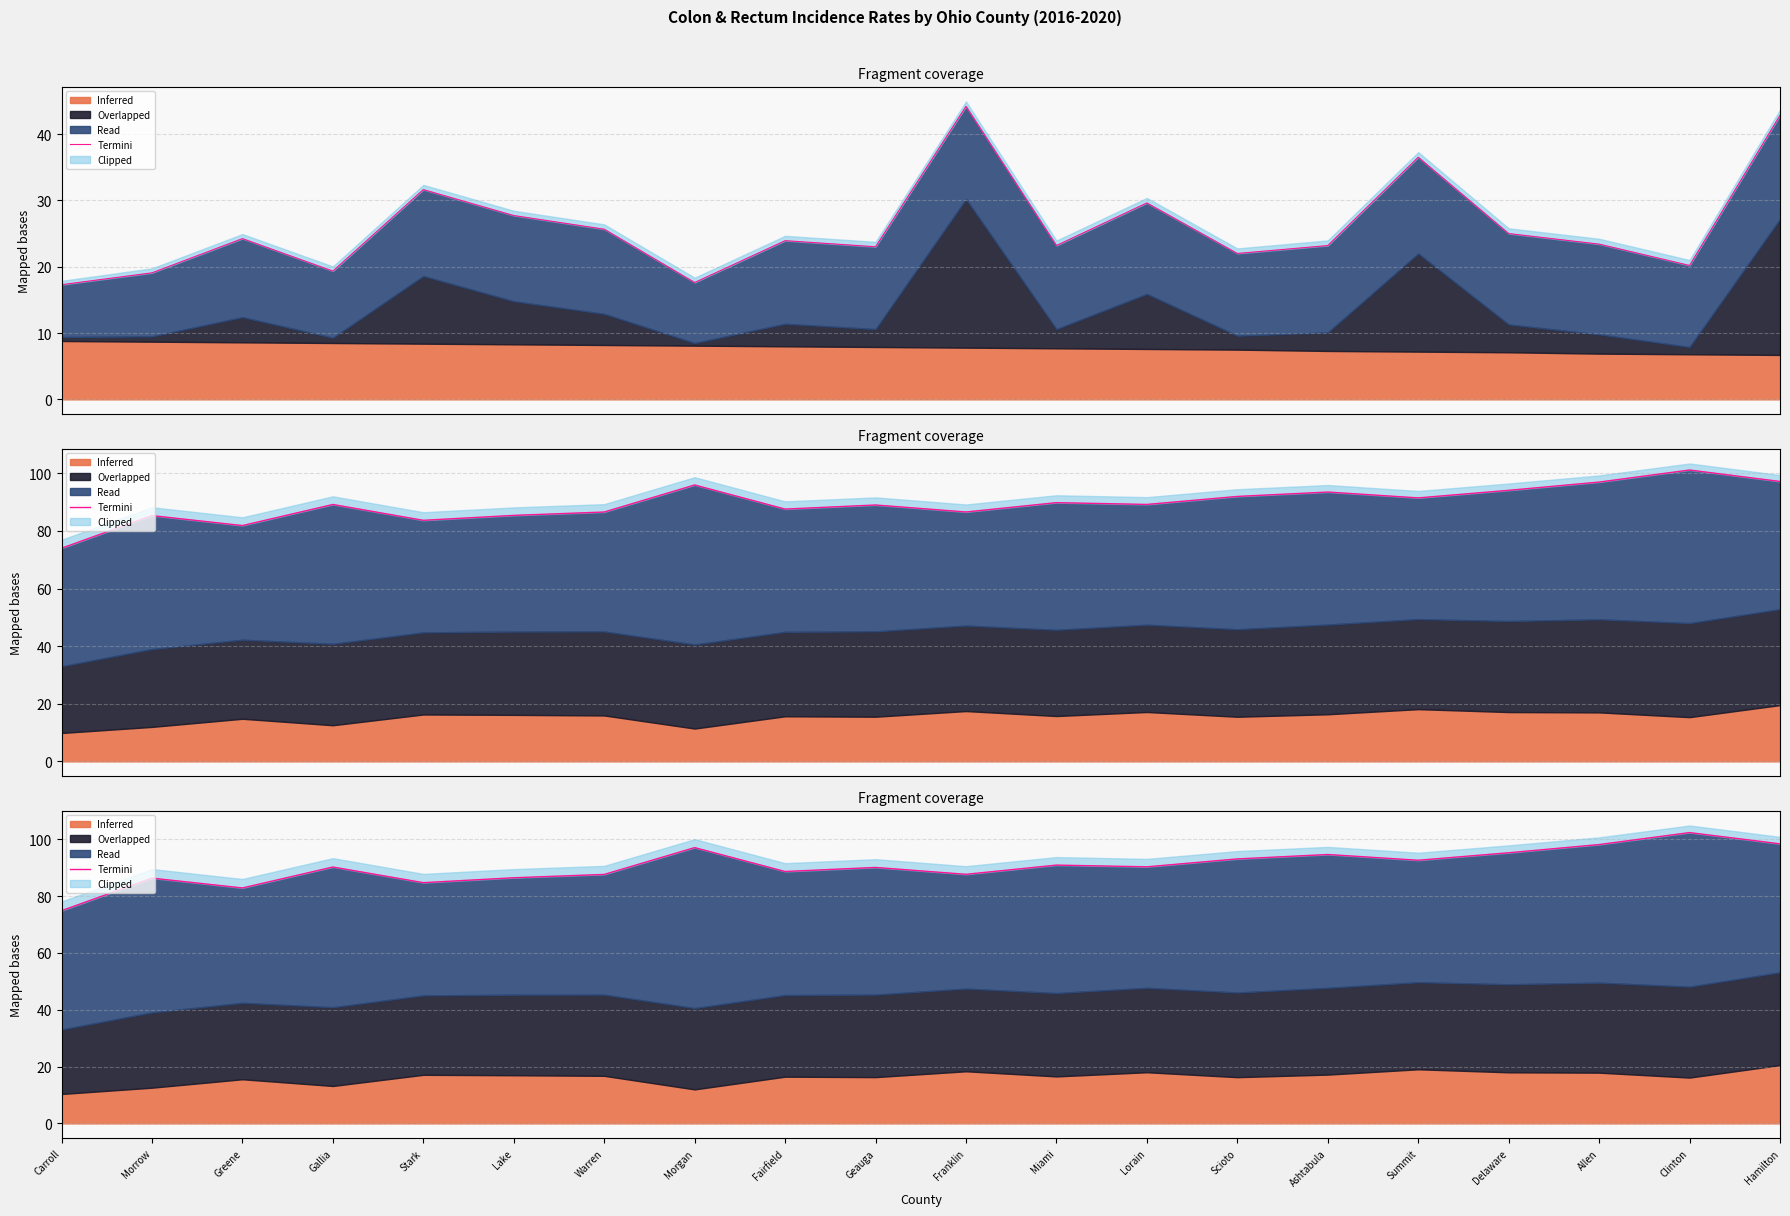

Reading left to right, list all the values displayed in this chart.

Carroll=74.9	Morrow=86.3	Greene=82.9	Gallia=90.2	Stark=84.7	Lake=86.5	Warren=87.6	Morgan=97.1	Fairfield=88.7	Geauga=90.1	Franklin=87.7	Miami=90.9	Lorain=90.3	Scioto=93.1	Ashtabula=94.6	Summit=92.6	Delaware=95.3	Allen=98.1	Clinton=102.4	Hamilton=98.4